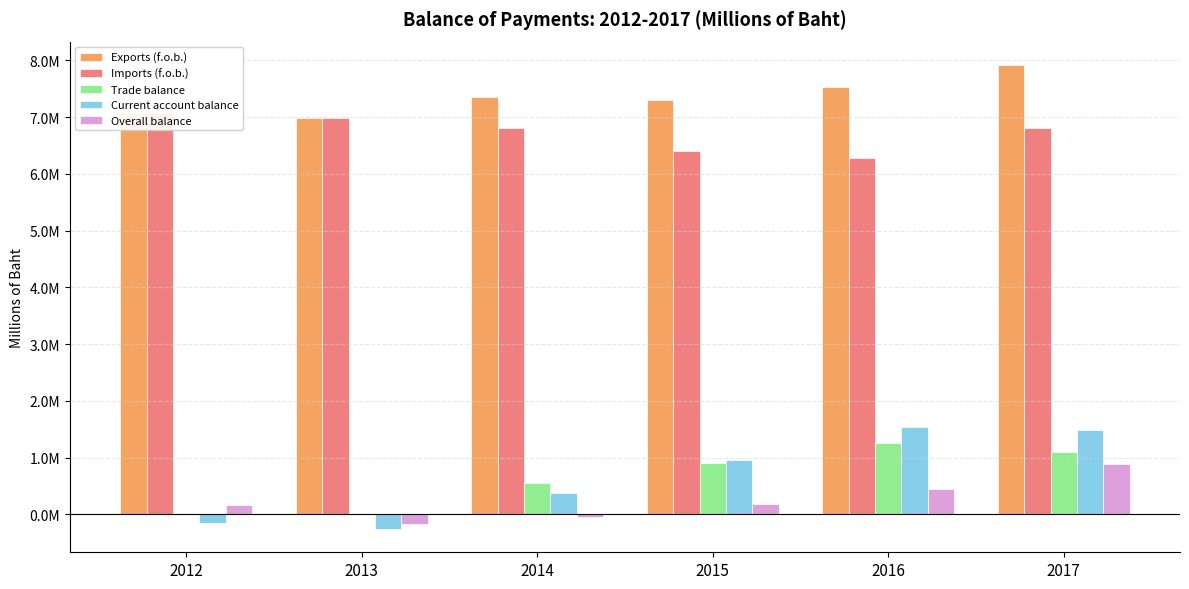

At 2017, list the series in order from largest to smallest.

Exports (f.o.b.), Imports (f.o.b.), Current account balance, Trade balance, Overall balance